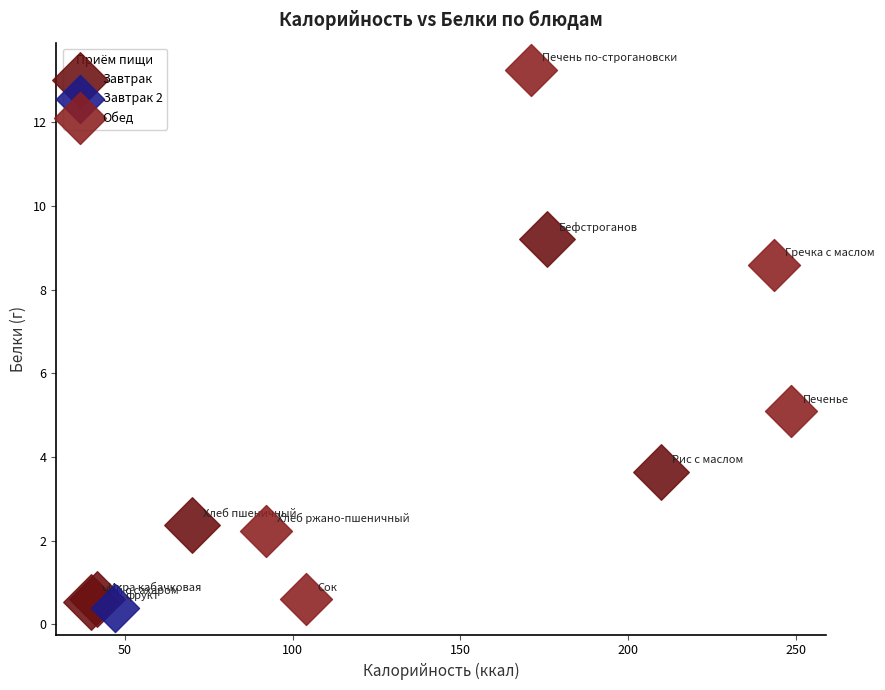

What are all the series names shown in the legend?

Завтрак, Завтрак 2, Обед